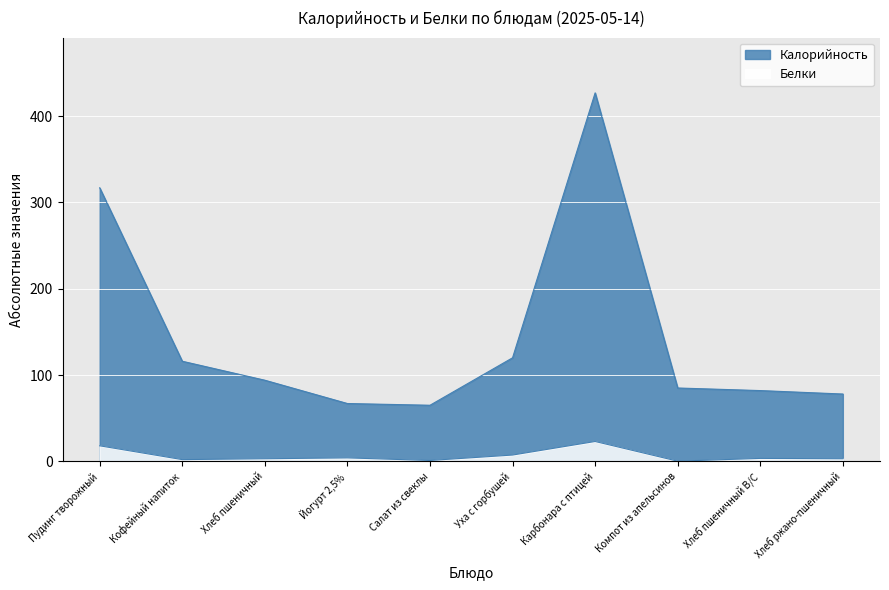

How many lines are shown in the chart?

2